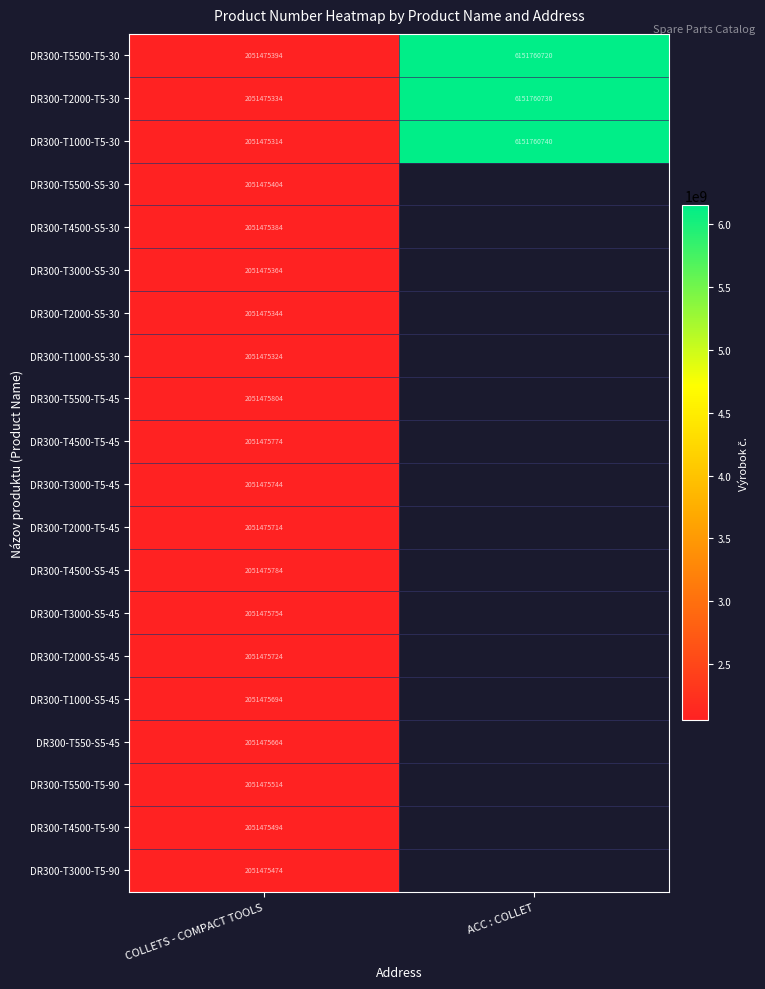

The DR300-T3000-S5-30 series shows 1386519477 at COLLETS - COMPACT TOOLS. True or false?

False